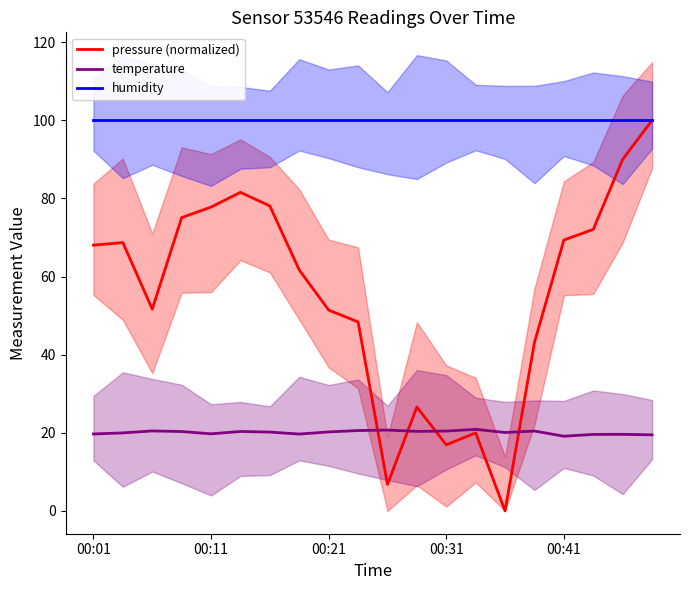

Rank the series by their maximum value, from highest to lowest.

pressure (normalized), humidity, temperature